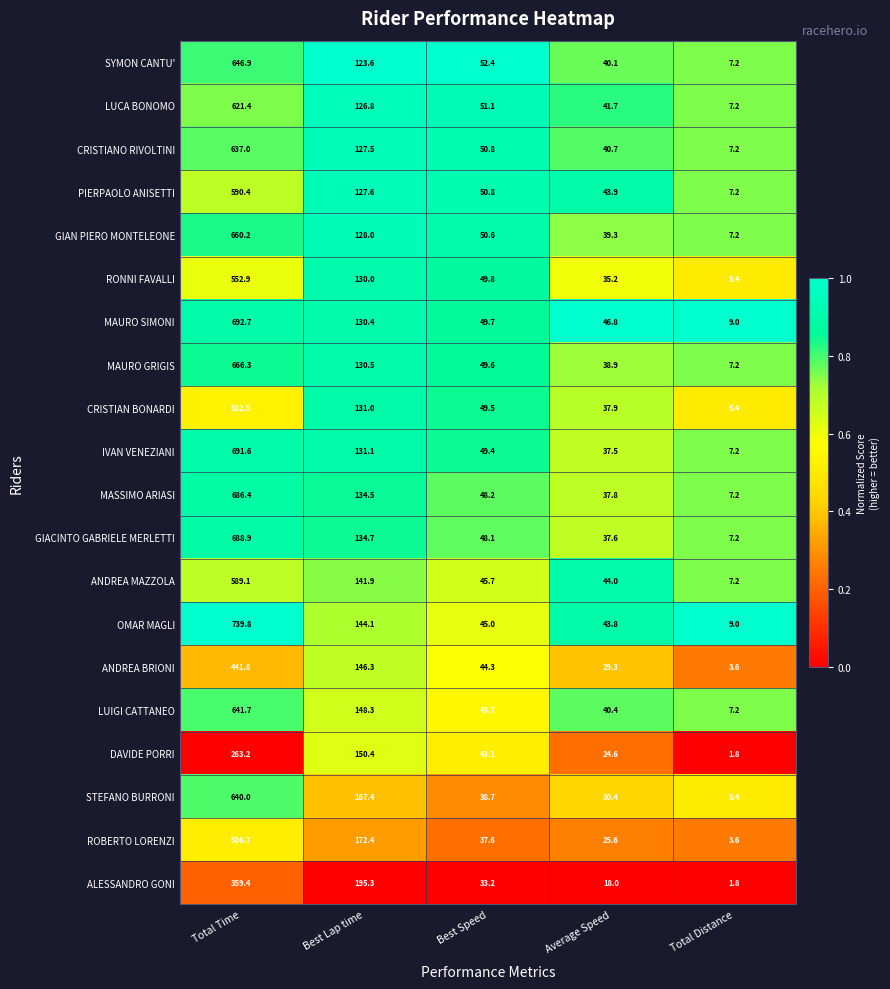

Which label corresponds to the smallest value in the chart?

Total Distance